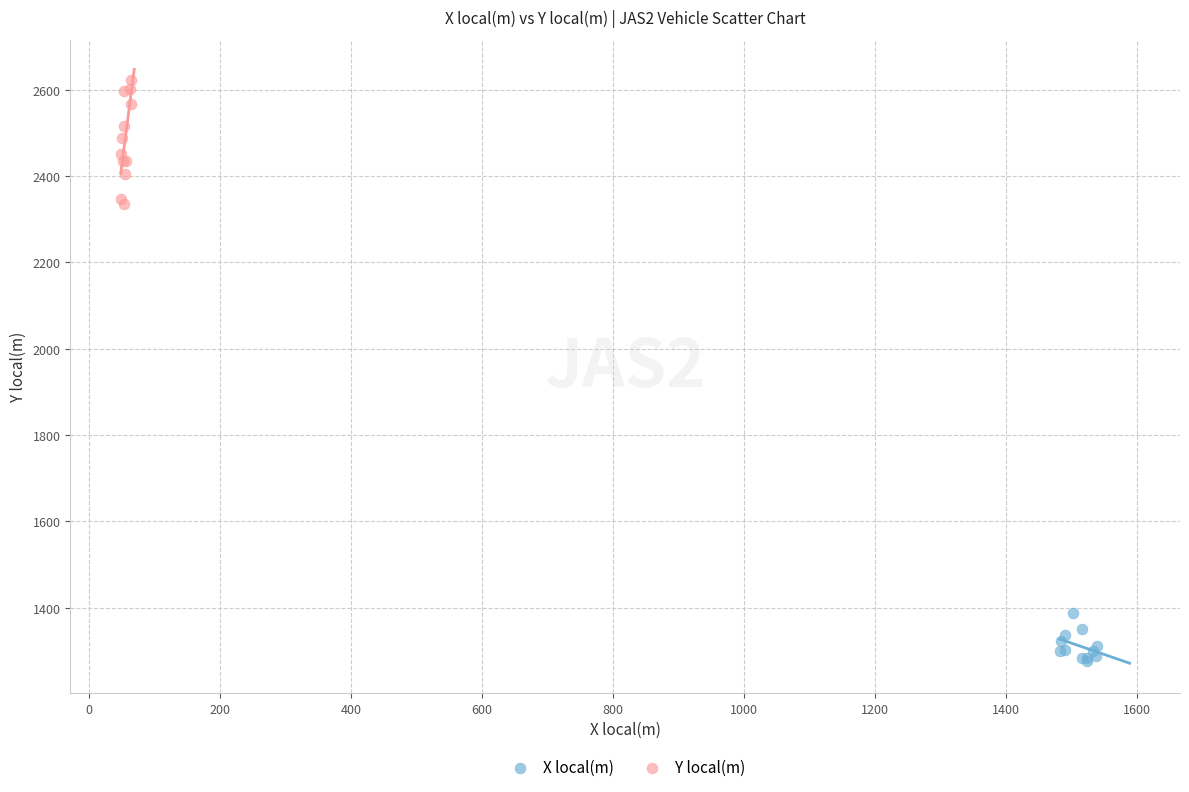

Which series has the largest Y range (max minus min)?

Y local(m)